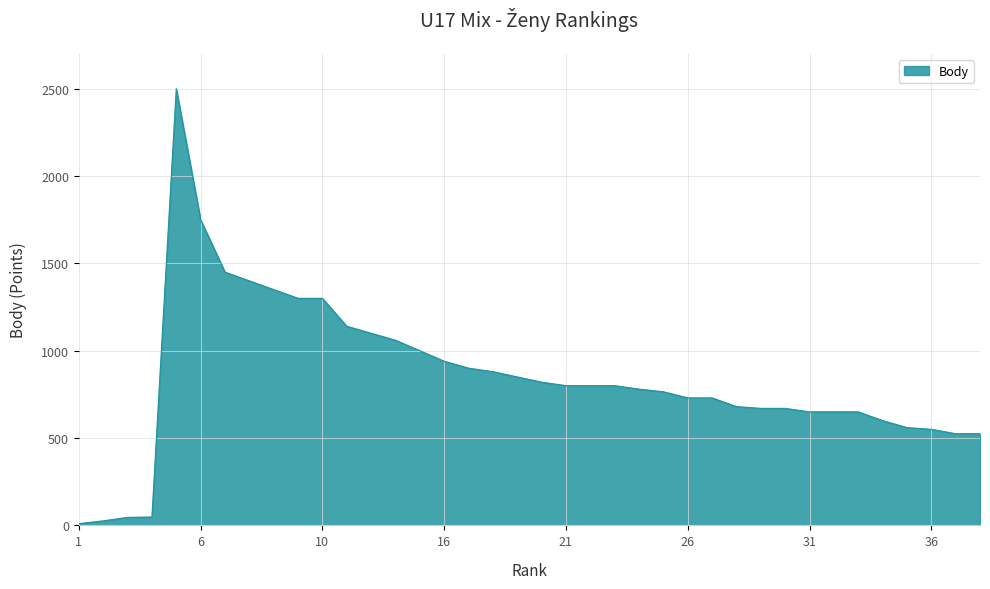

What is the greatest value displayed?

2500